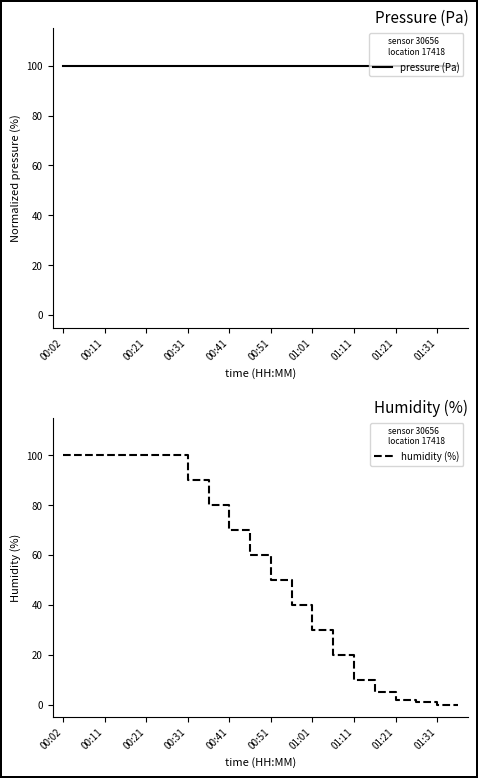

The value of humidity (%) at 00:11 is 53. True or false?

False